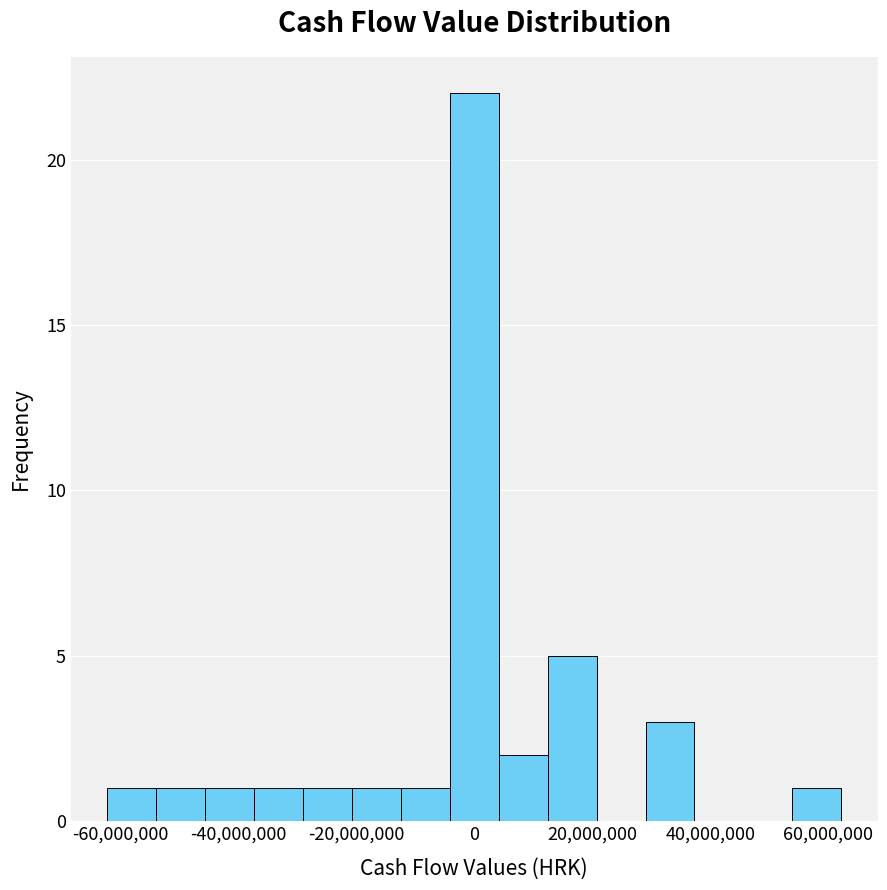

Reading left to right, transcribe this chart: for each bar, give the range it covers on the x-axis and its height. Neither the bar edges nor the heights are printed on the chart, so give them approximately, as read against the axes.

-62000000 to -54000000: 1
-54000000 to -46000000: 1
-46000000 to -38000000: 1
-38000000 to -28000000: 1
-28000000 to -20000000: 1
-20000000 to -12000000: 1
-12000000 to -4000000: 1
-4000000 to 4000000: 22
4000000 to 12000000: 2
12000000 to 20000000: 5
20000000 to 30000000: 0
30000000 to 38000000: 3
38000000 to 46000000: 0
46000000 to 54000000: 0
54000000 to 62000000: 1